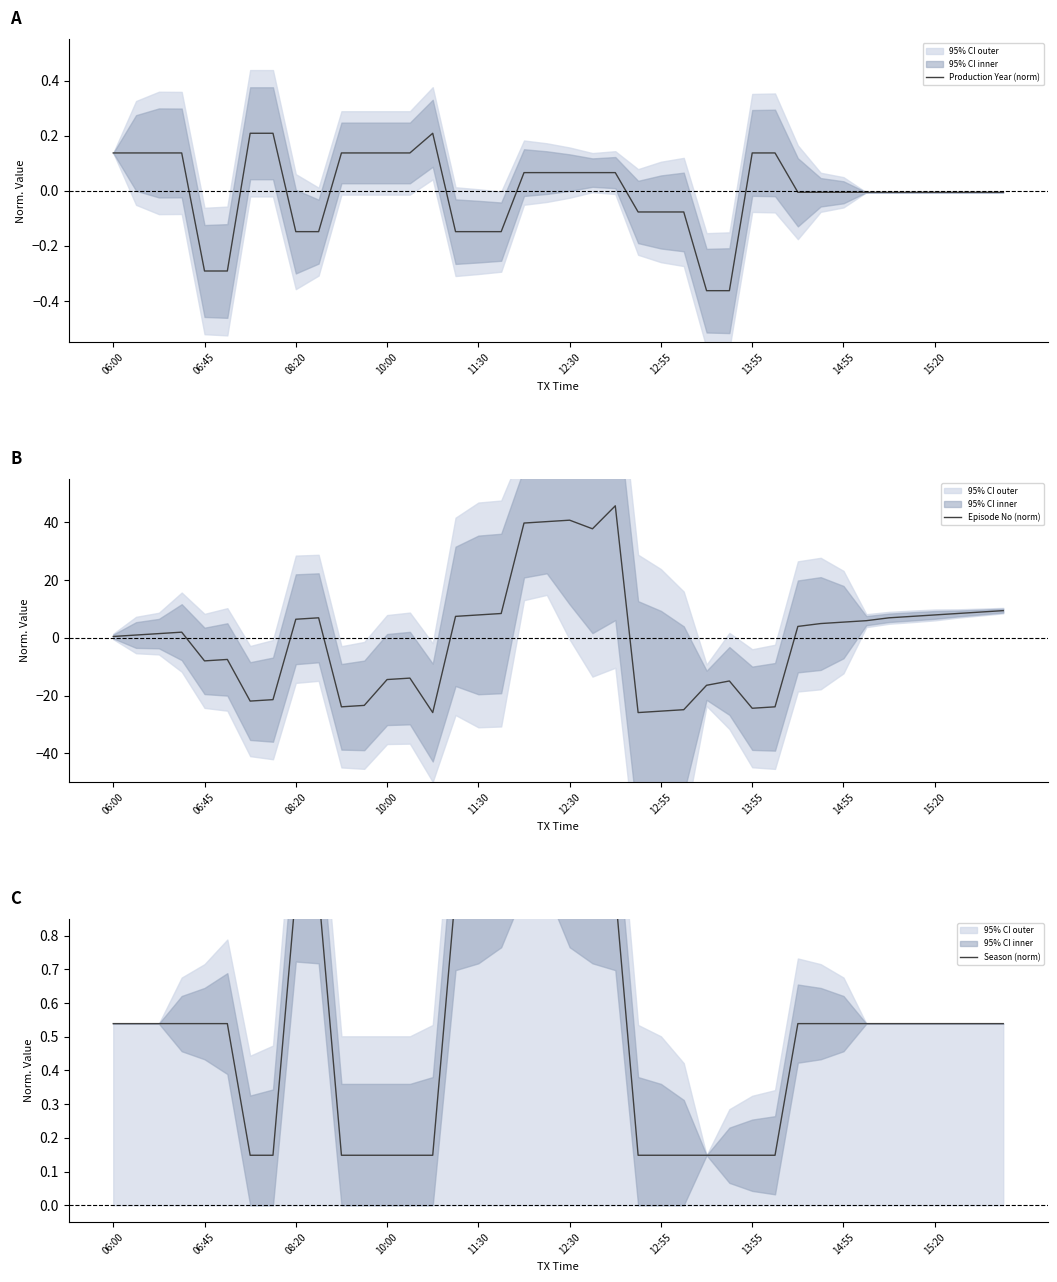

Is it true that Production Year (norm) equals -0.5 at 06:45?

False